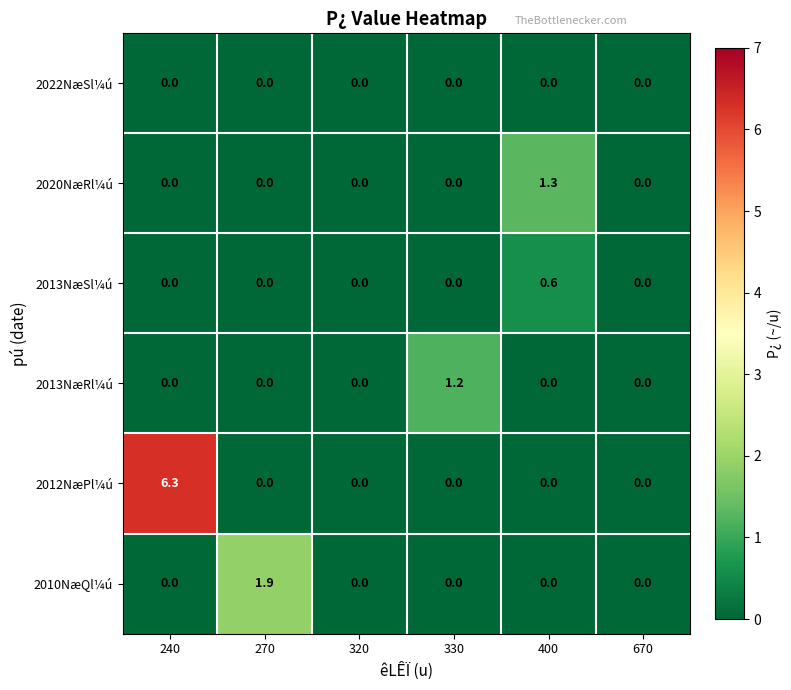

What is the sum of all 2010NæQl¼ú values?

1.9